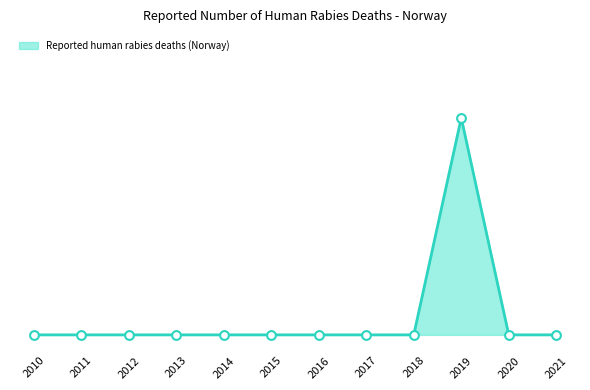

Between 2019 and 2021, which is larger?

2019